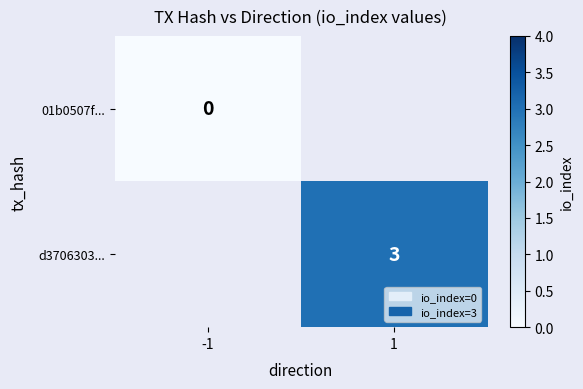

How many distinct data groups are displayed?

2